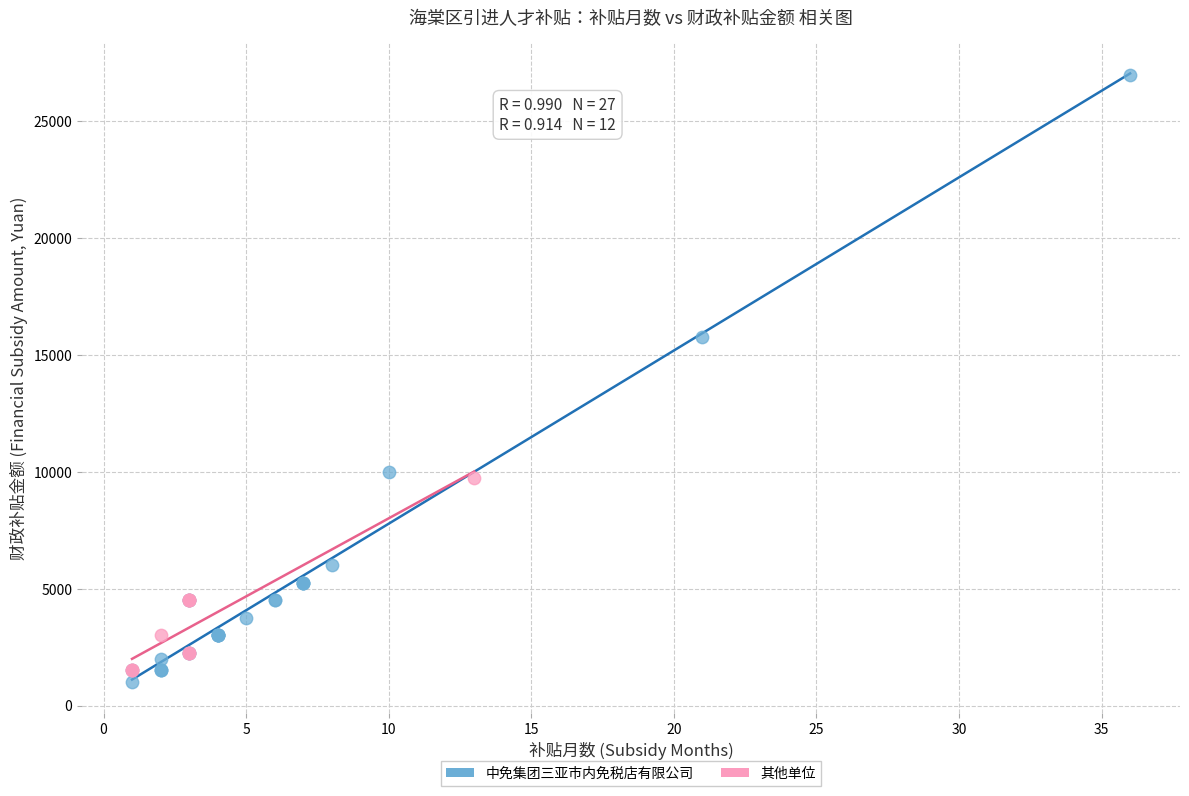

Which series contains the highest Y value?

中免集团三亚市内免税店有限公司